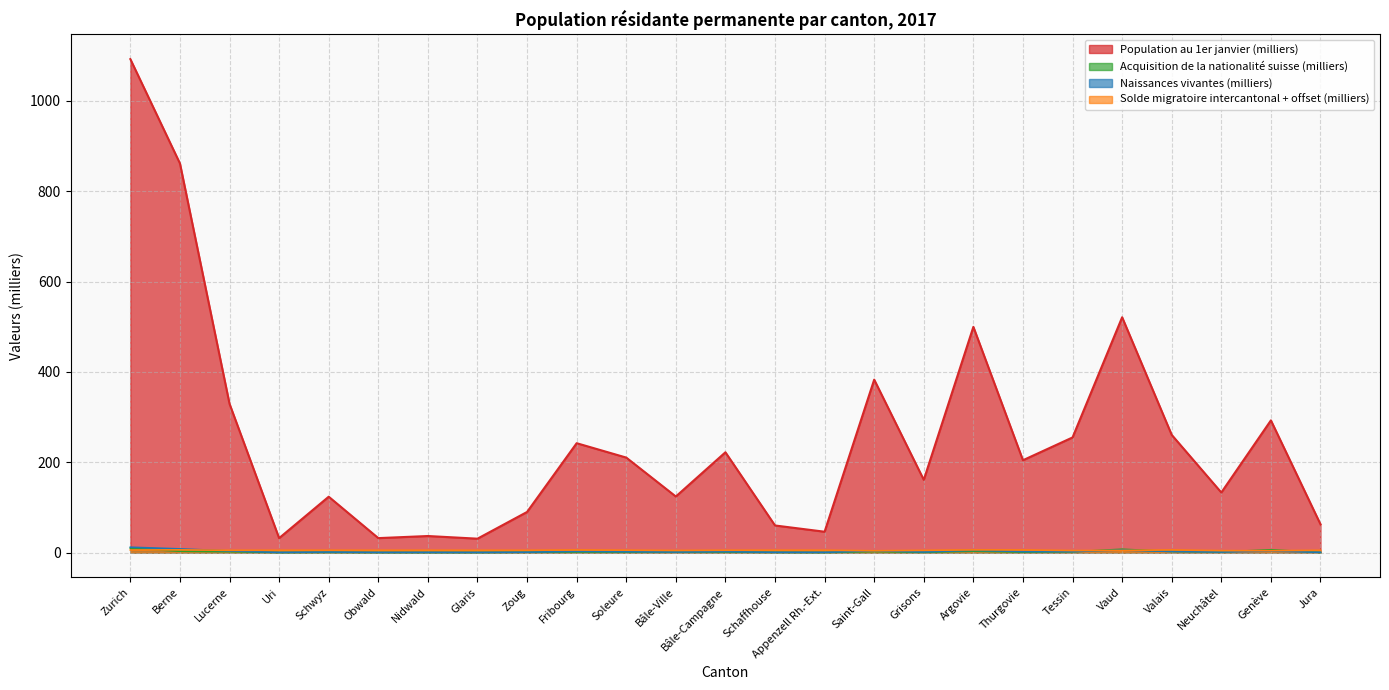

Does the chart have visible grid lines?

Yes